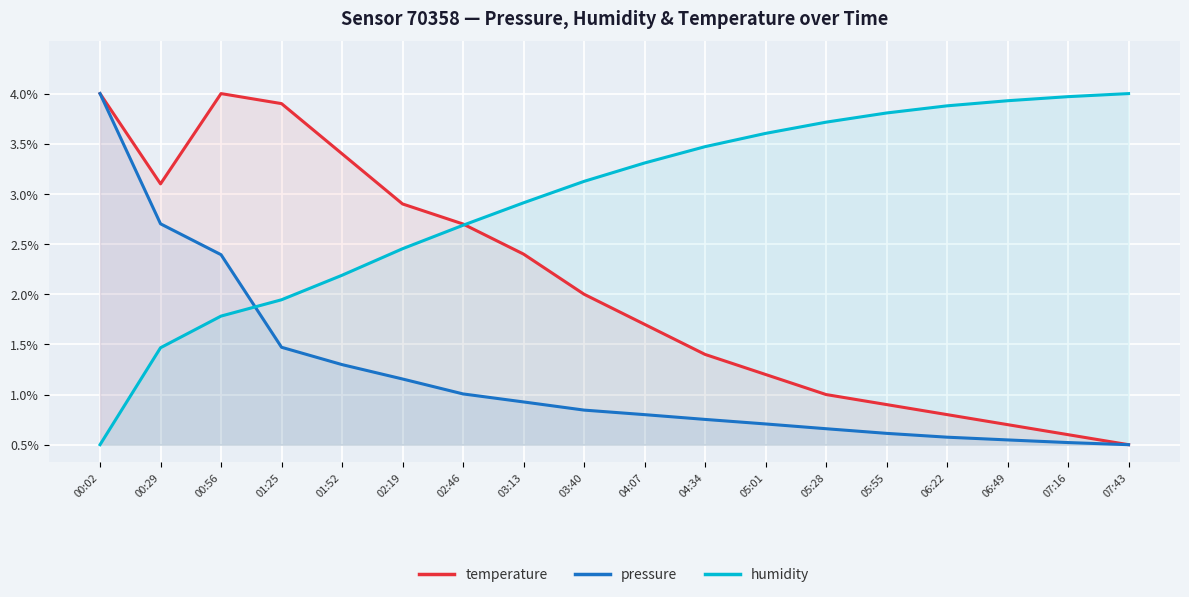

How many distinct data groups are displayed?

3